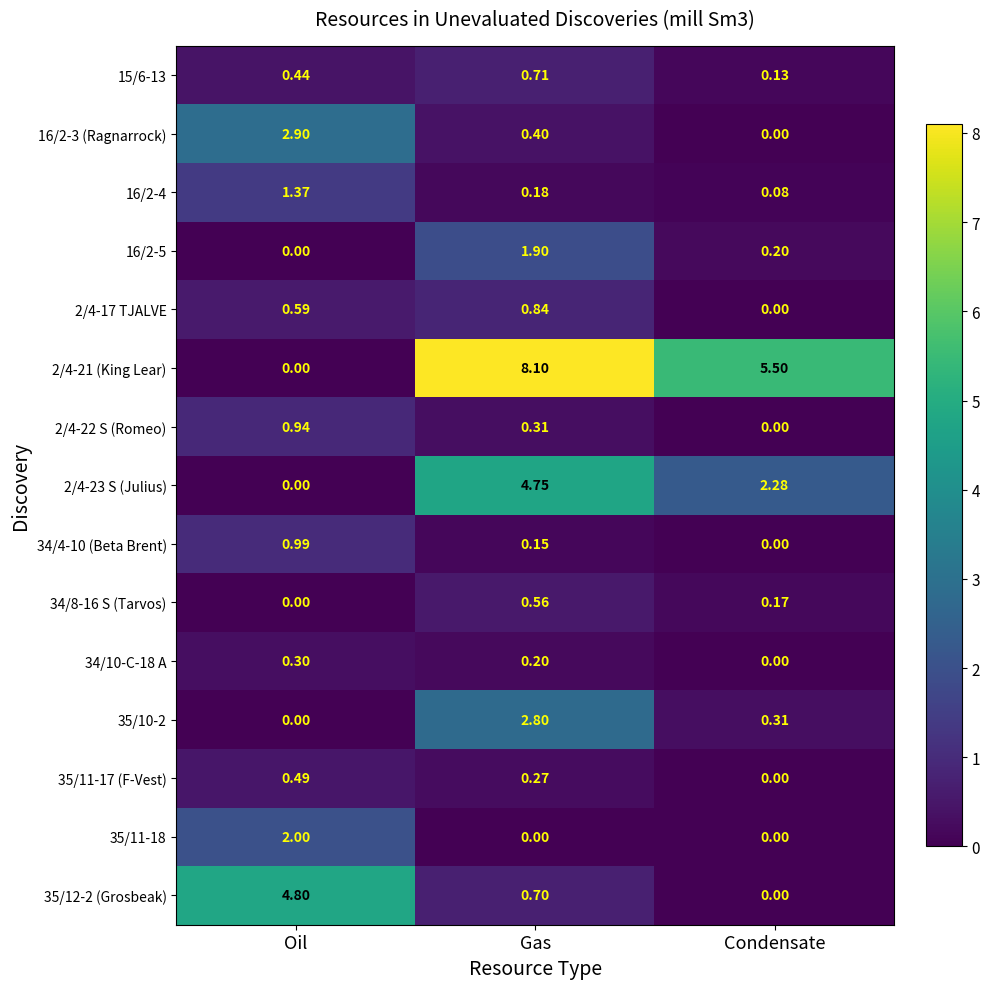

At which label does 34/4-10 (Beta Brent) reach its peak?

Oil